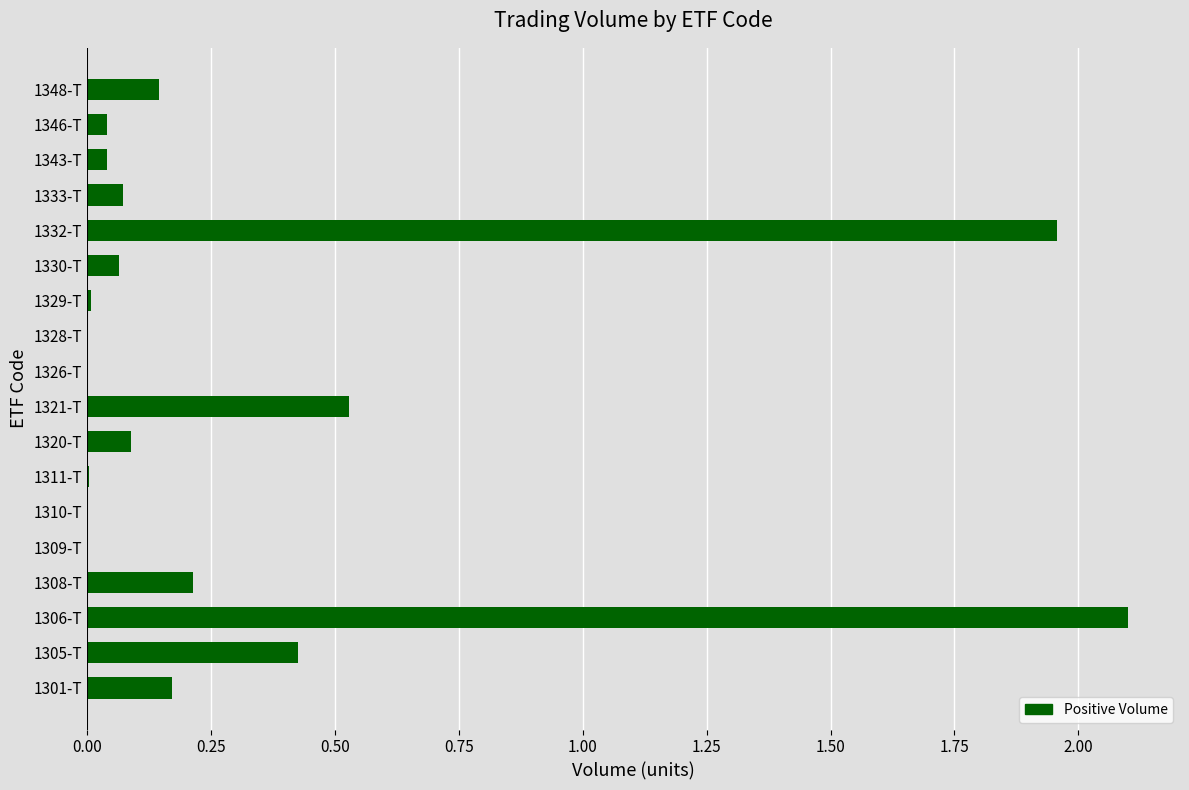

What is the greatest value displayed?

2.1